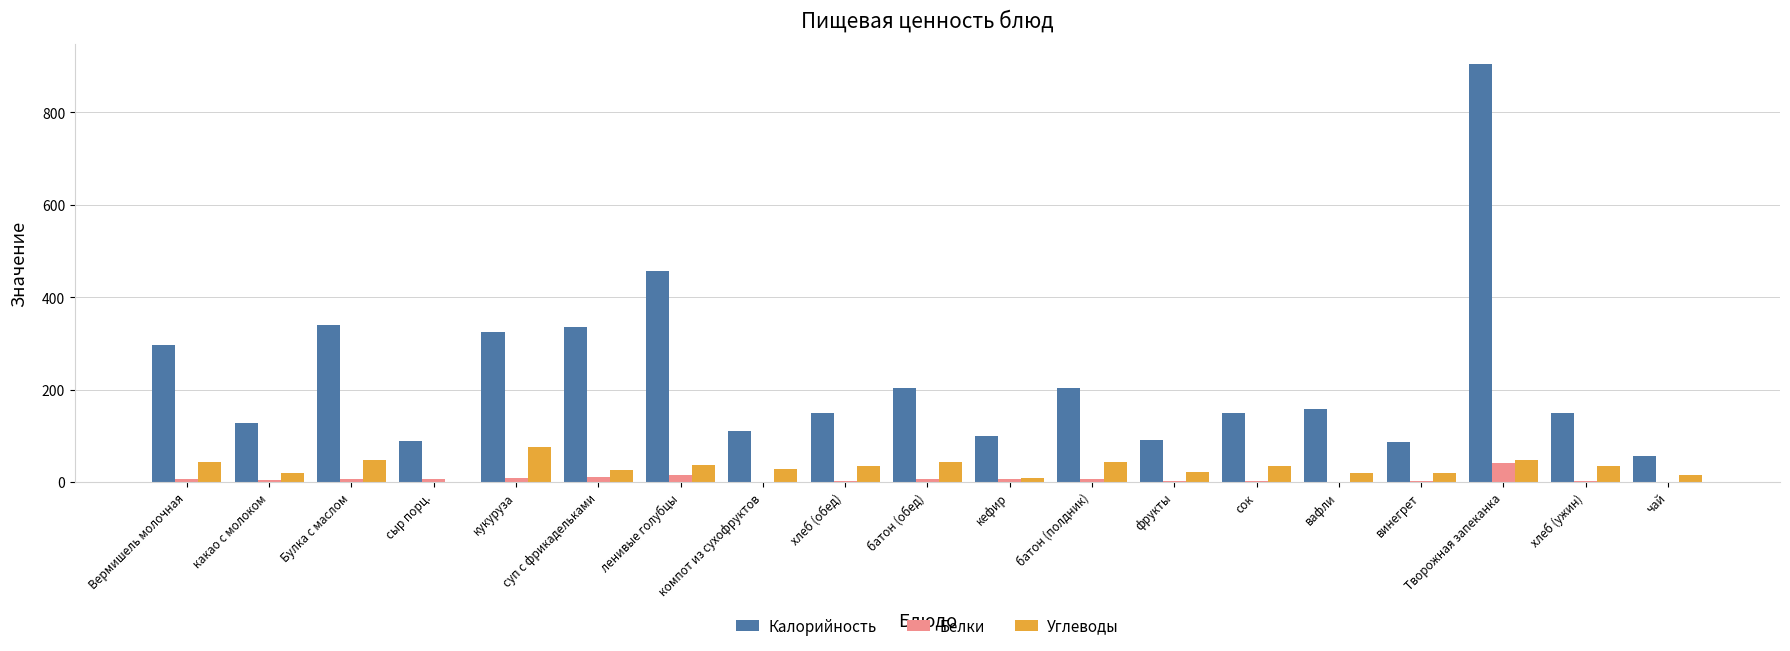

Between хлеб (обед) and Творожная запеканка, which series saw the biggest shift?

Калорийность